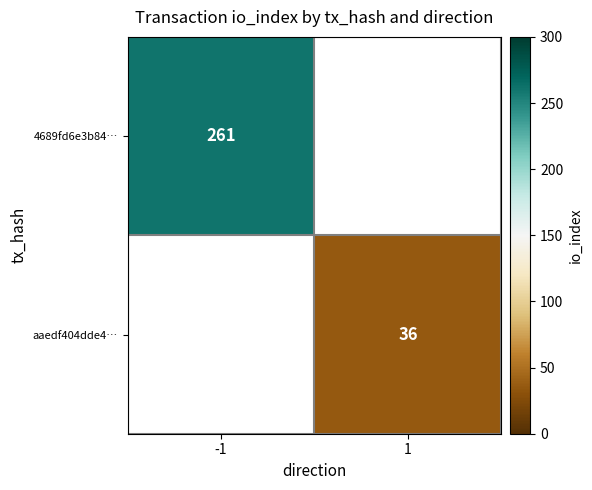

The 4689fd6e3b84… series shows 261 at -1. True or false?

True